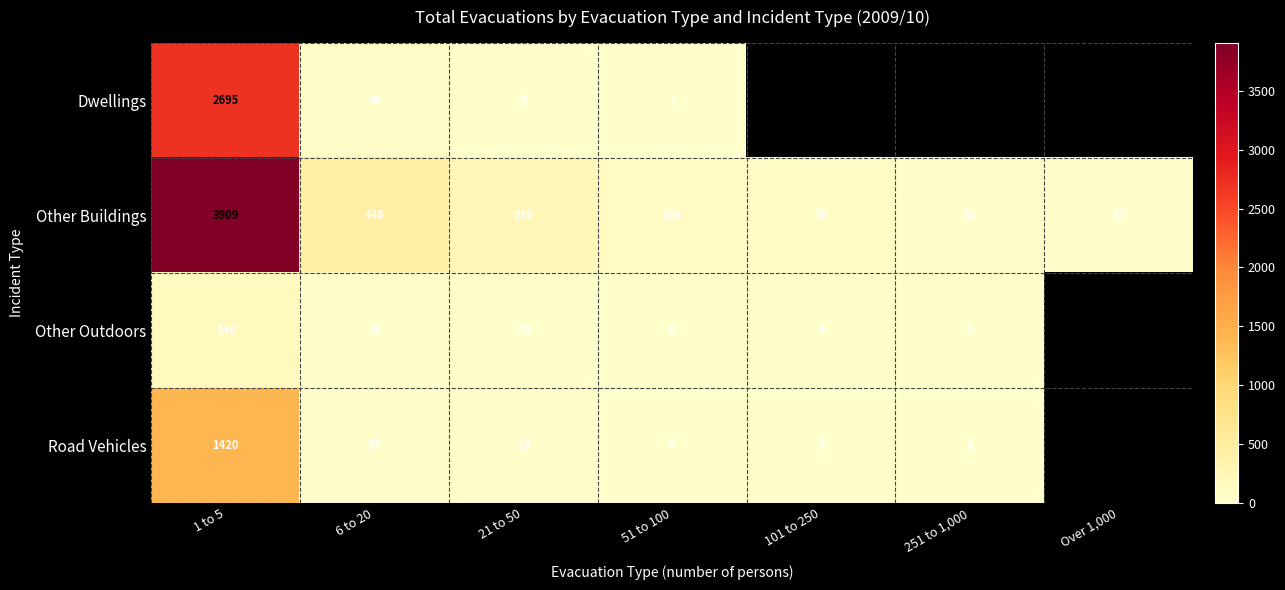

At 51 to 100, list the series in order from smallest to largest.

Dwellings, Road Vehicles, Other Outdoors, Other Buildings